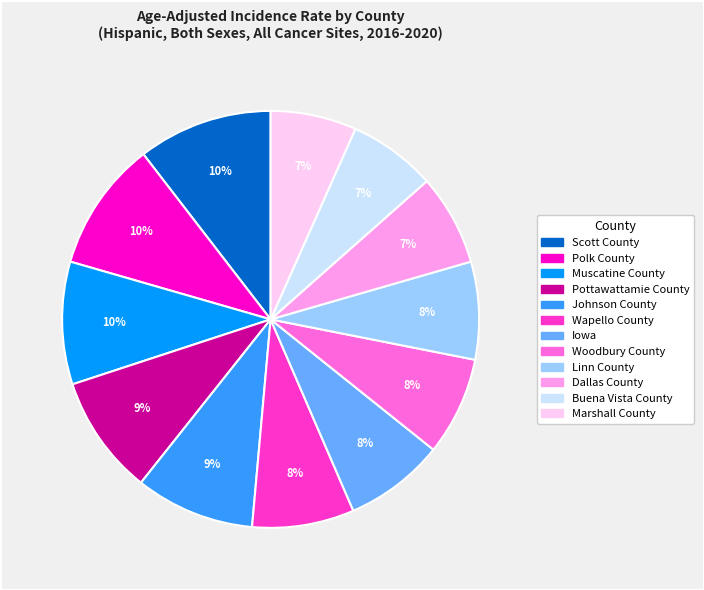

Is it true that Woodbury County is 1% of the pie?

False